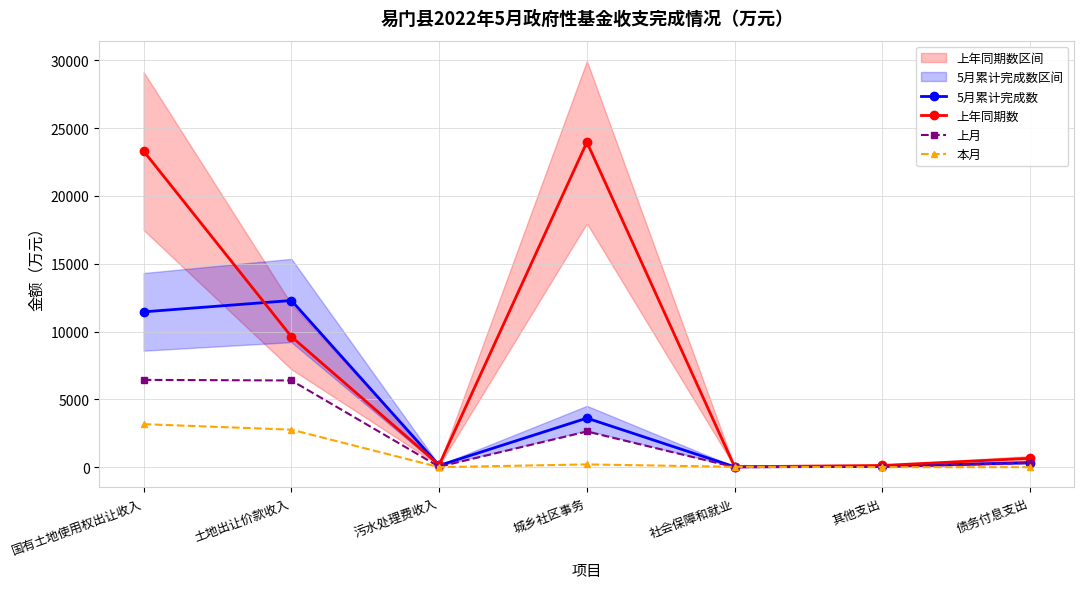

At which category does the chart reach its peak across all series?

城乡社区事务